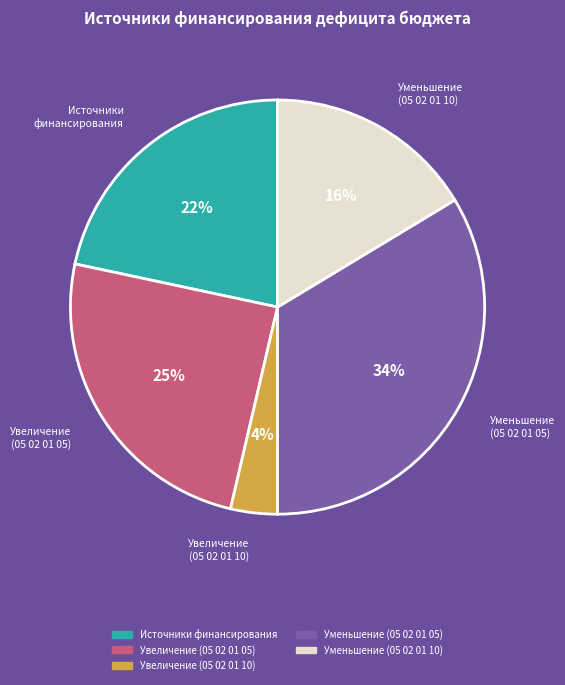

Is there any slice that represents more than half of the pie?

No